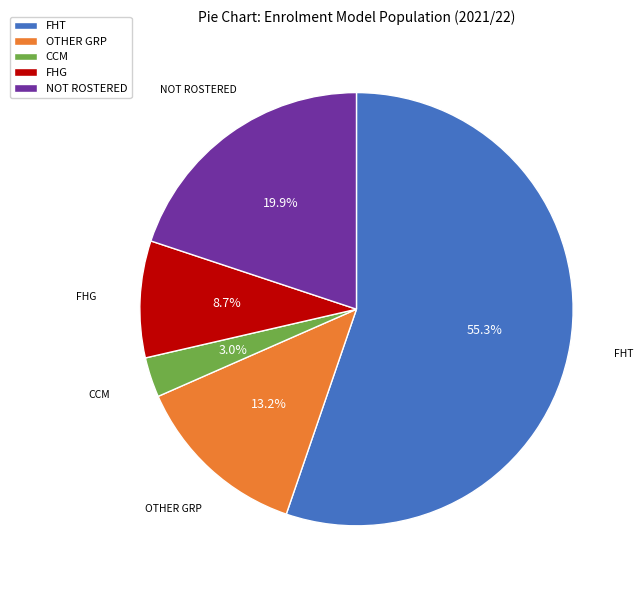

To the nearest percent, what is the average slice percentage?

20%